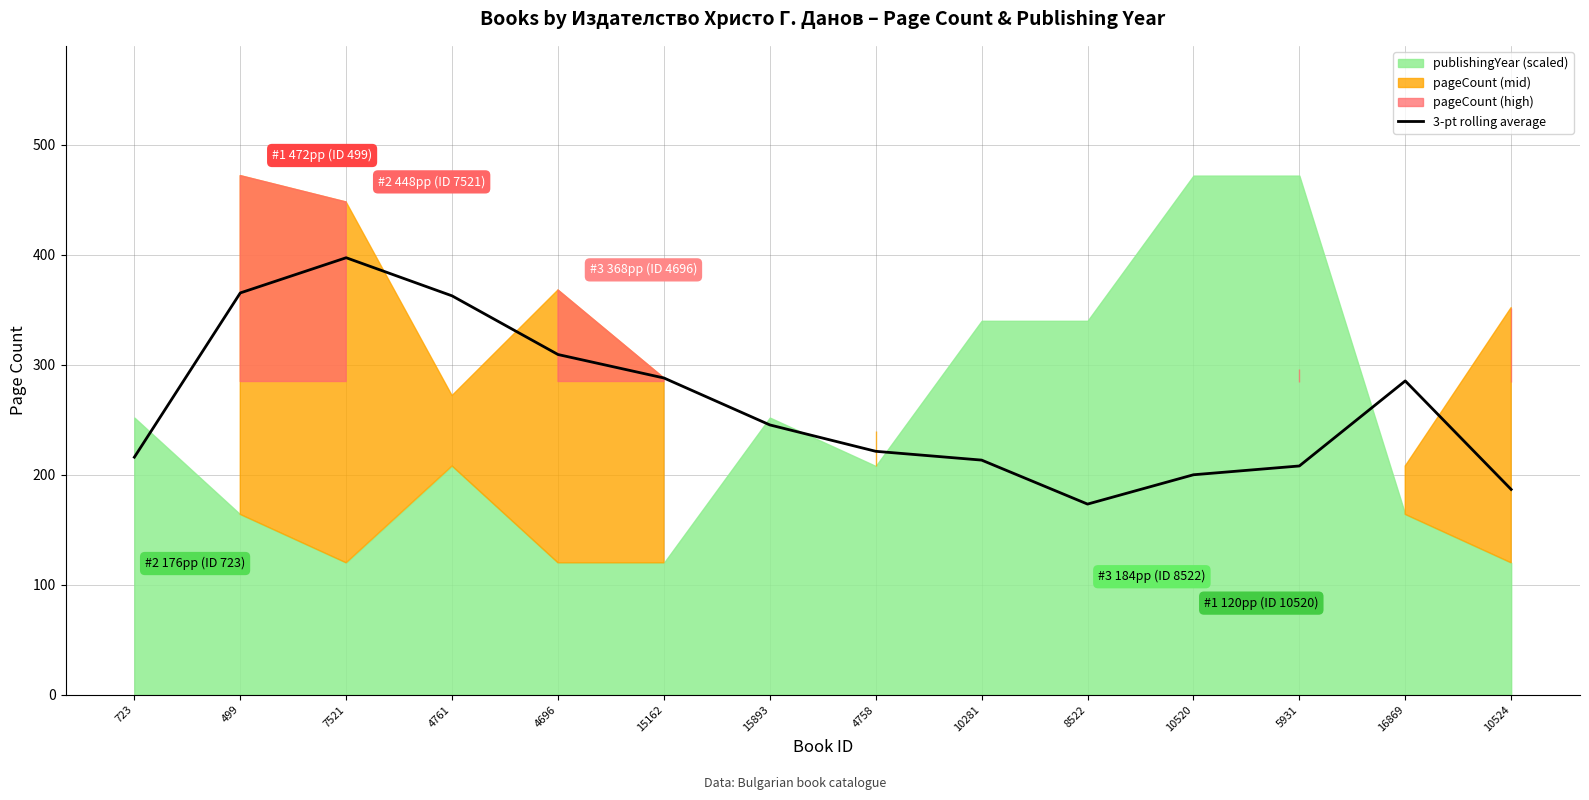

True or false: 3-pt rolling average has a value of 186.7 at 10524.

True